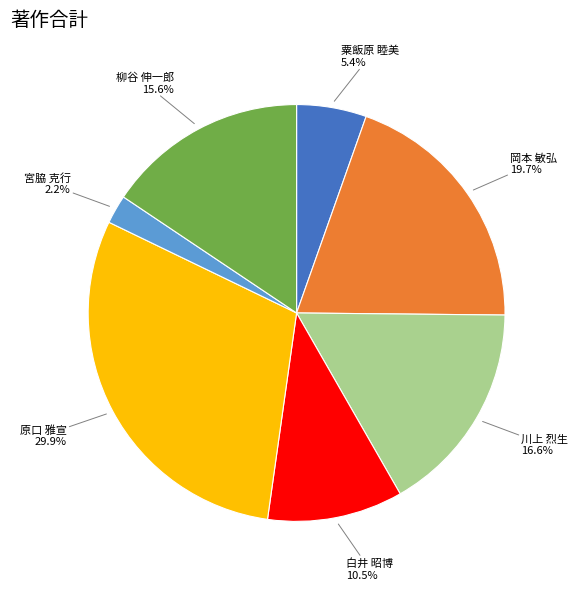

Which slice is the smallest?

宮脇 克行